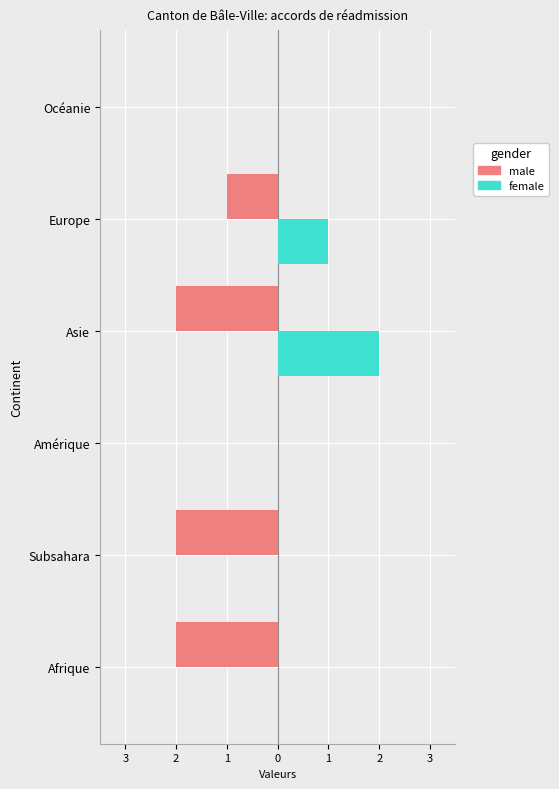

List the series in order of their peak value, lowest first.

male, female